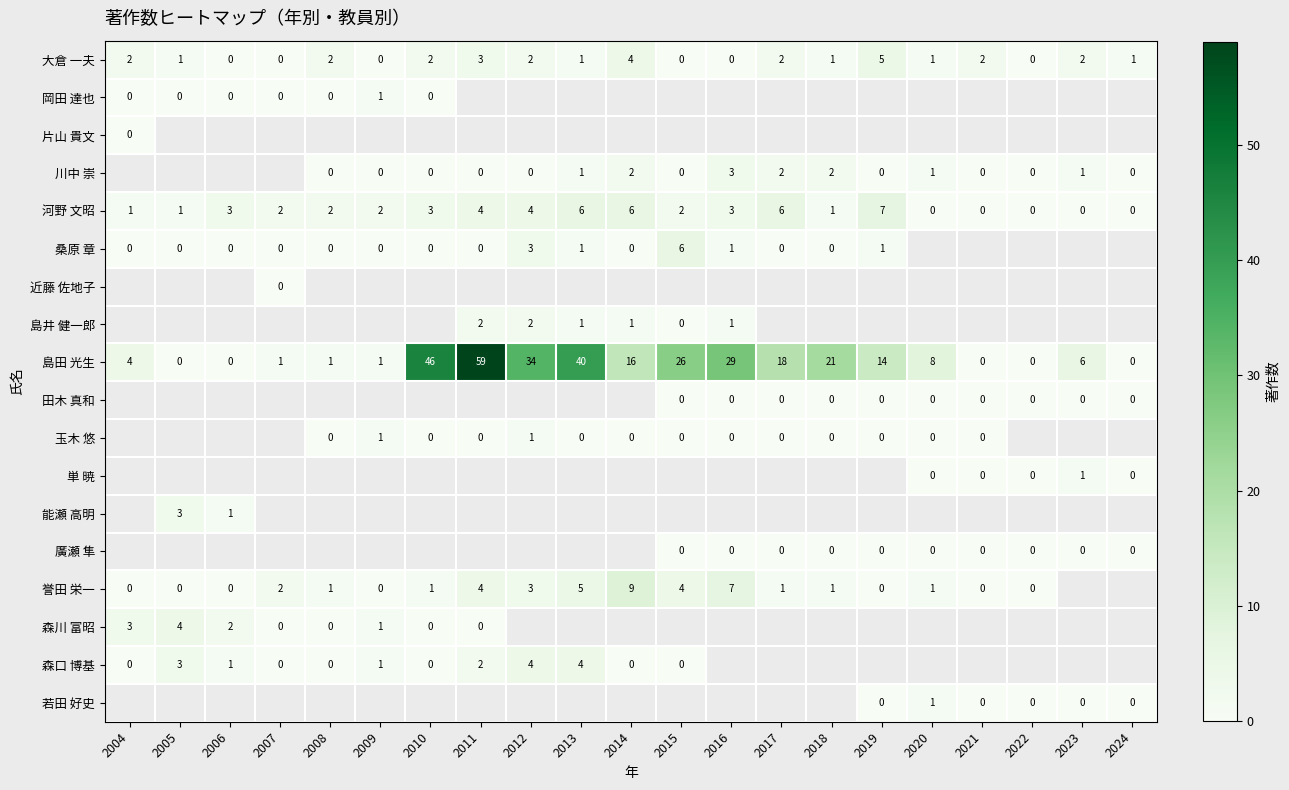

What is the spread (max minus min) of values at 2010?

46.0